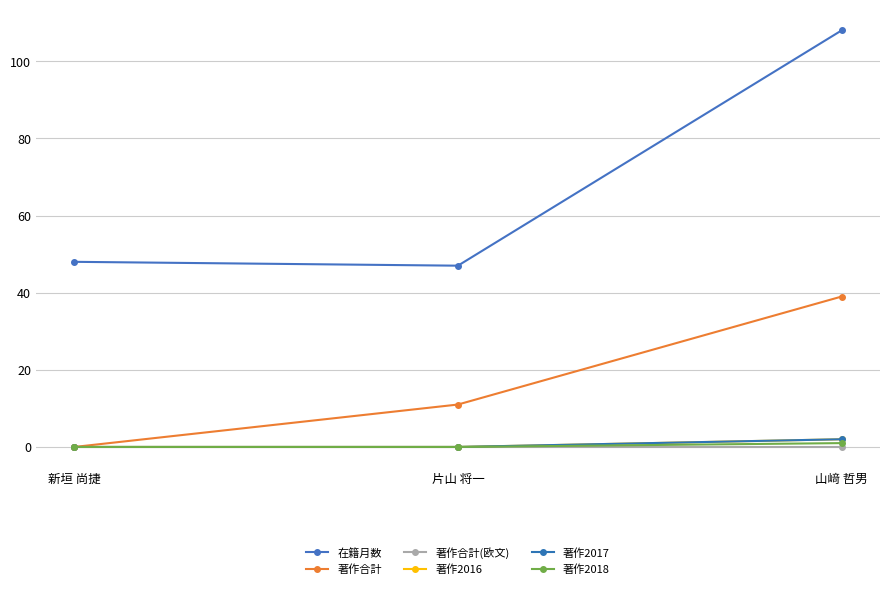

What are all the series names shown in the legend?

在籍月数, 著作合計, 著作合計(欧文), 著作2016, 著作2017, 著作2018